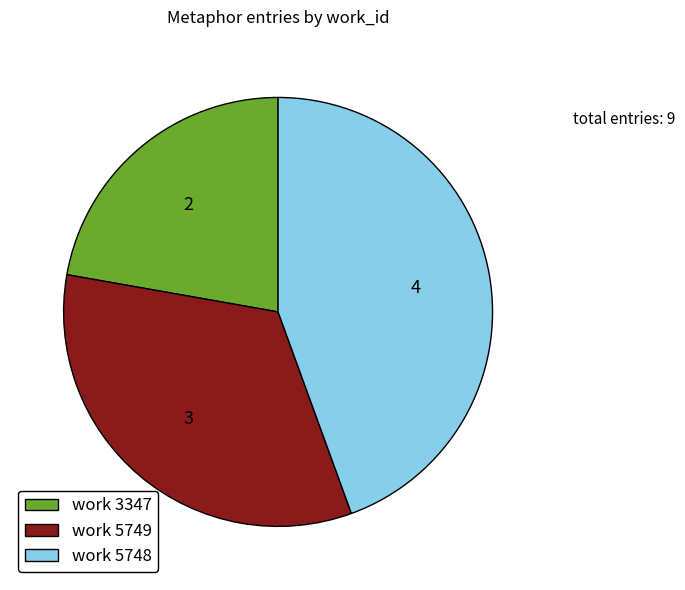

How many slices are in this pie chart?

3